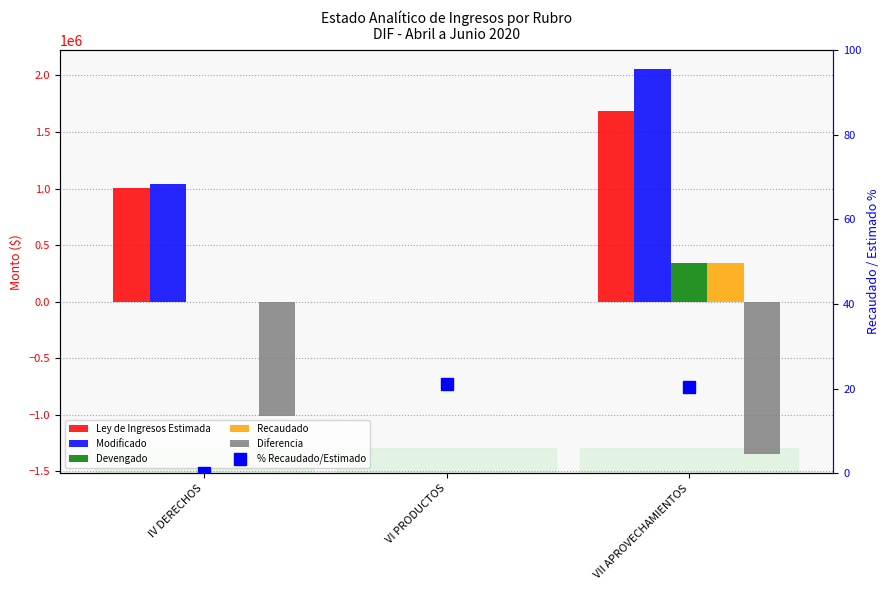

Does the chart contain any negative values?

Yes